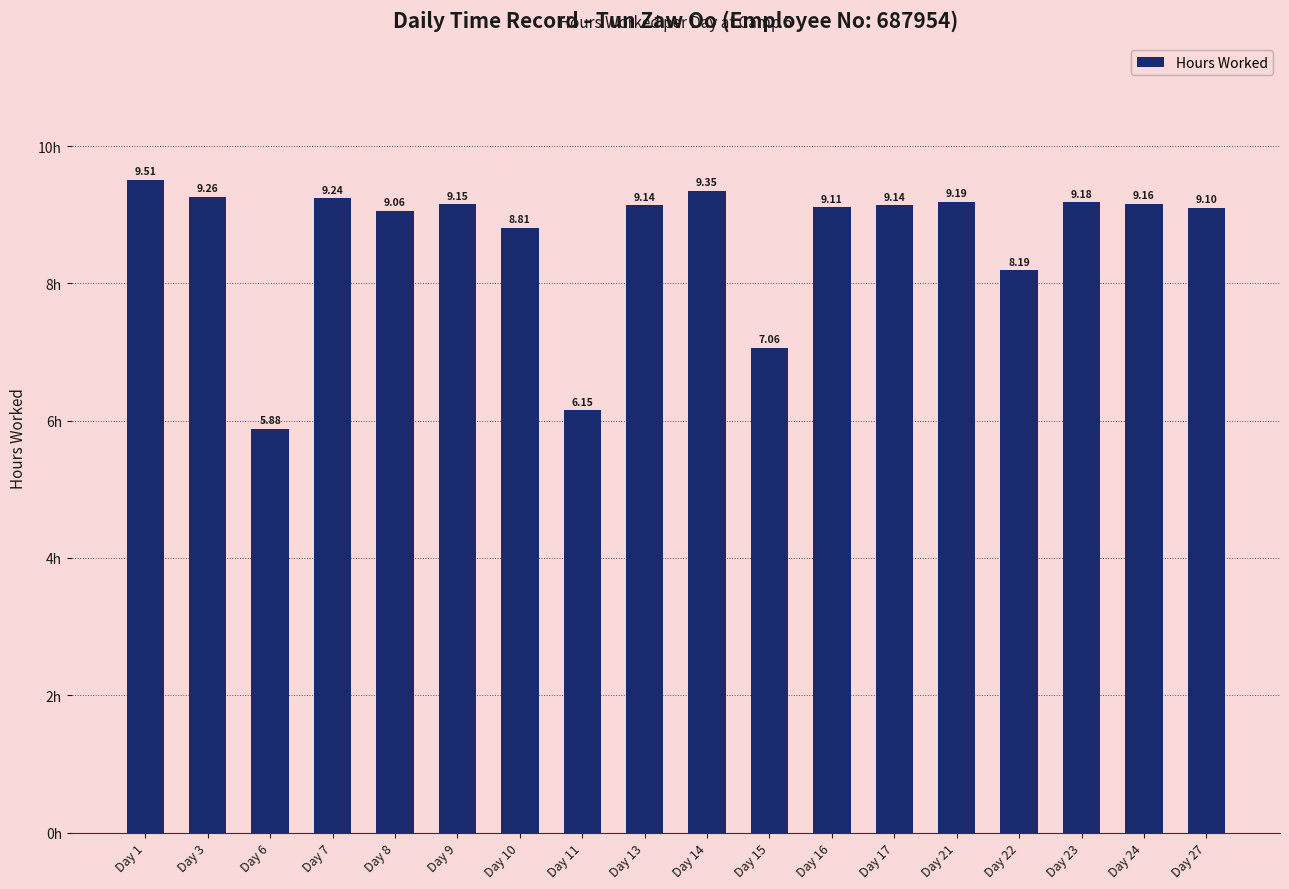

Between Day 22 and Day 16, which is larger?

Day 16